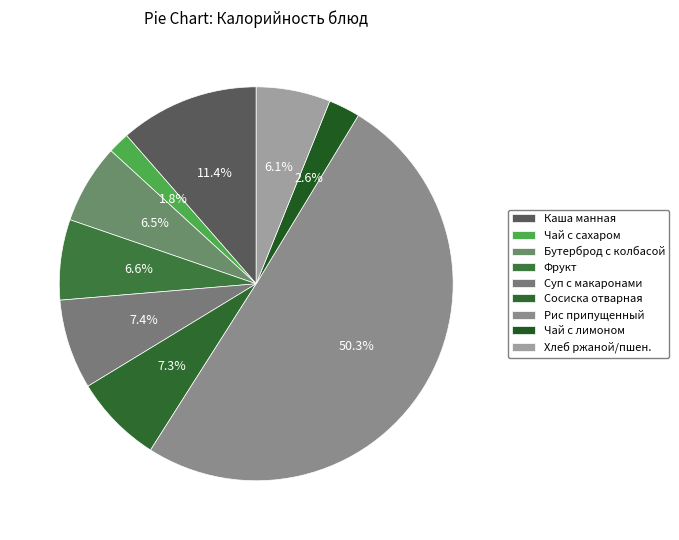

To the nearest percent, what percentage of the pie is Рис припущенный?

50%